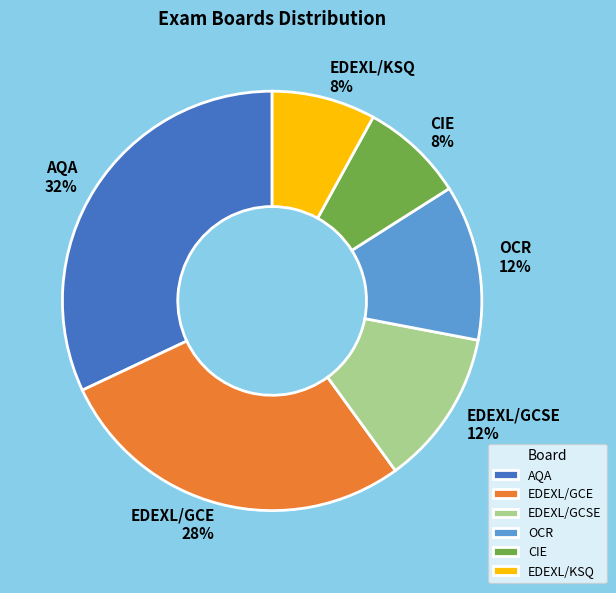

Is it true that OCR is 12% of the pie?

True